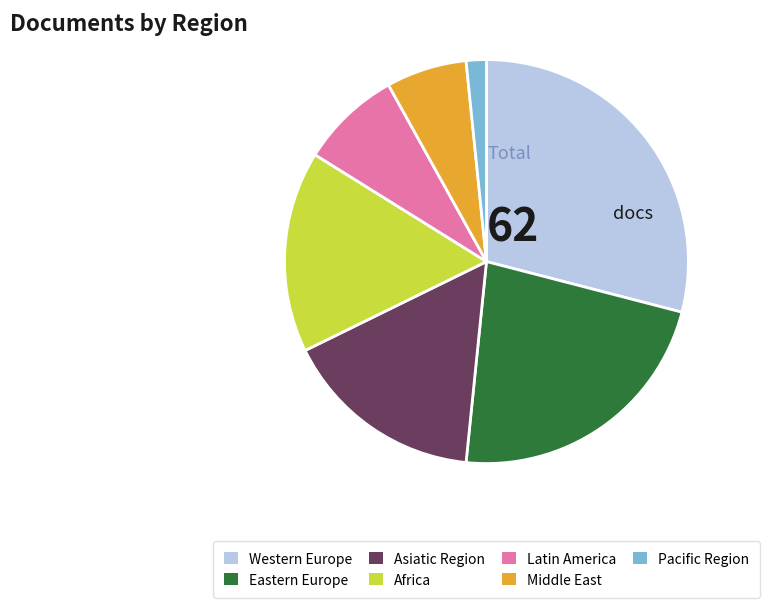

Combined, do Pacific Region and Asiatic Region account for over 50%?

No